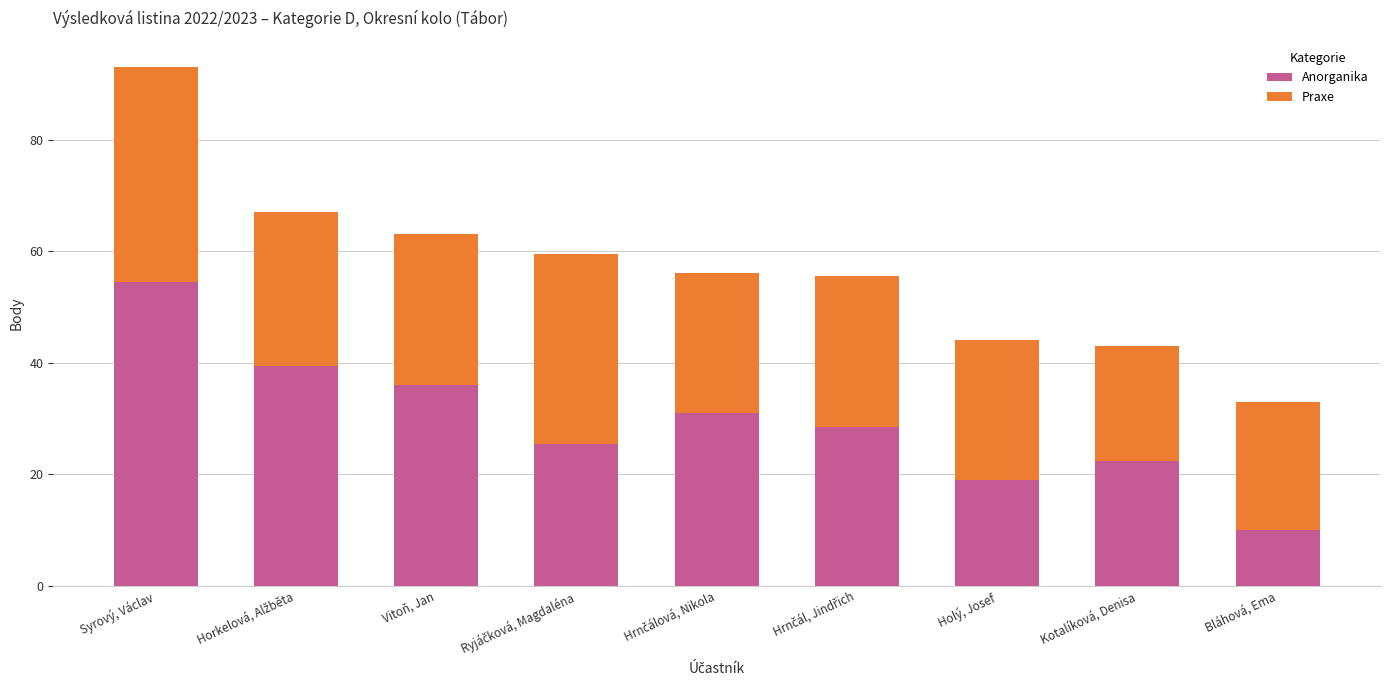

Reading right to left, what are the values for Anorganika?

10.0	22.5	19.0	28.5	31.0	25.5	36.0	39.5	54.5